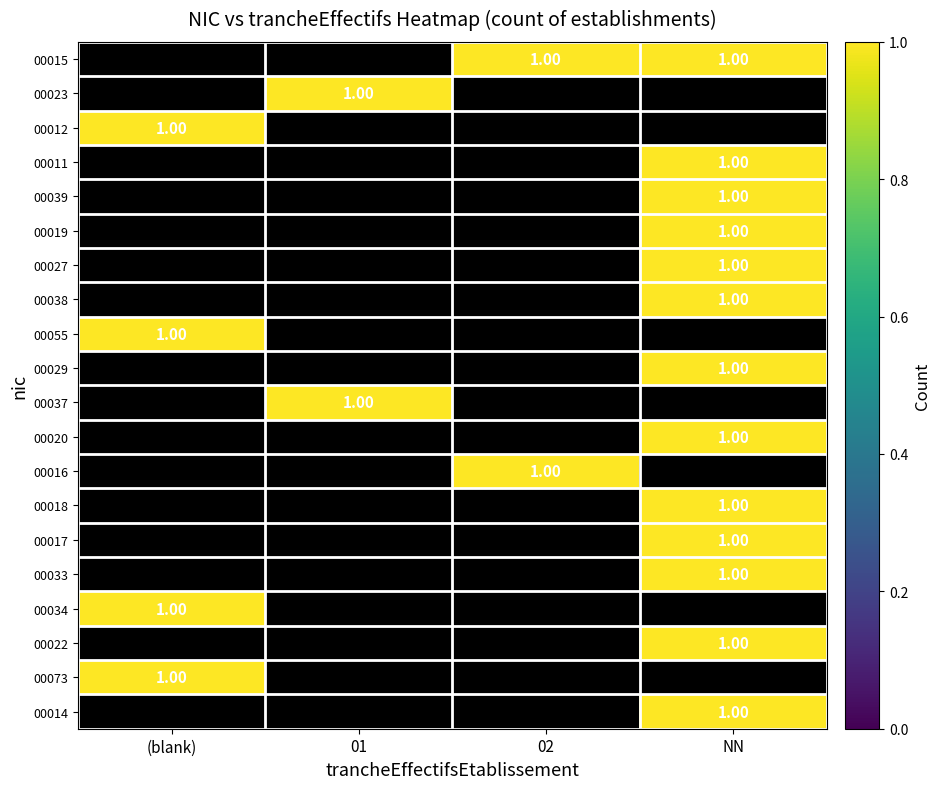

List the series in order of their peak value, highest first.

00015, 00023, 00012, 00011, 00039, 00019, 00027, 00038, 00055, 00029, 00037, 00020, 00016, 00018, 00017, 00033, 00034, 00022, 00073, 00014